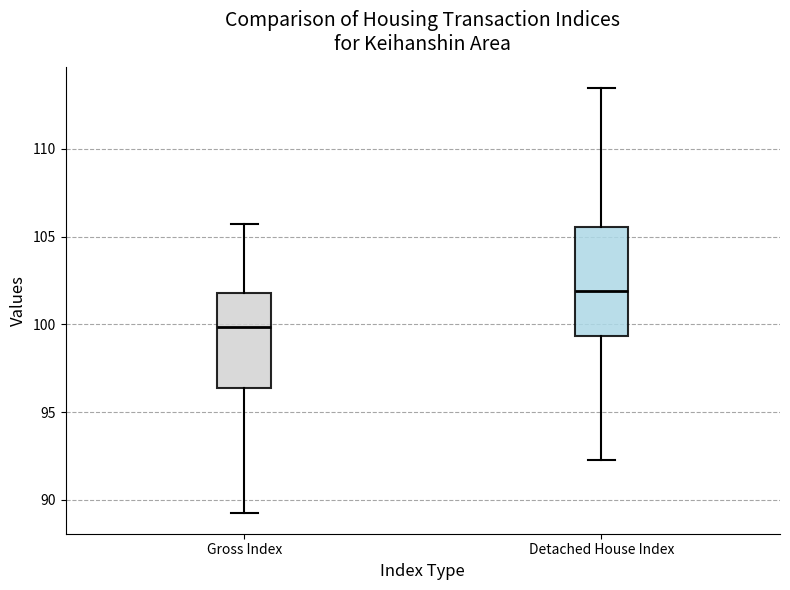

Reading left to right, read every box against the y-axis: the position of its median line, the range the box covers, and the ends of its whiskers. The values are not printed on the chart, so give them approximately, as read against the axis.

Gross Index: median 100.0, box 96.5 to 102.0, whiskers 89.5 to 105.5
Detached House Index: median 102.0, box 99.5 to 105.5, whiskers 92.5 to 113.5